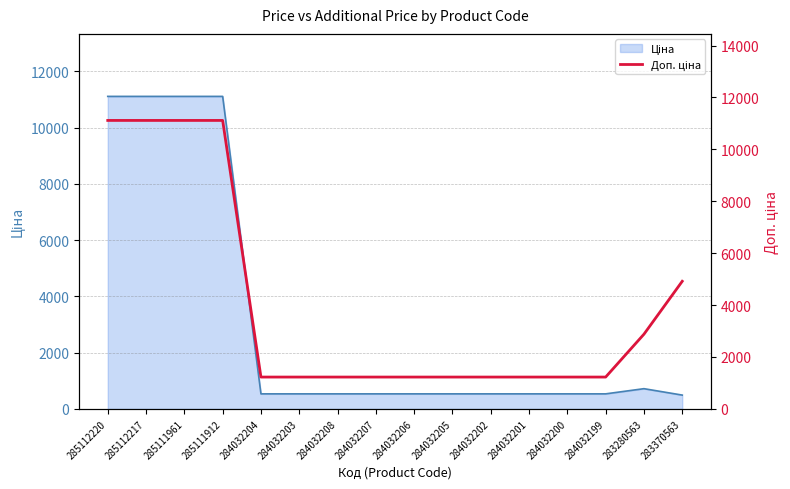

Approximately how many times larger is the value at 284032201 compared to 284032208?

1.0